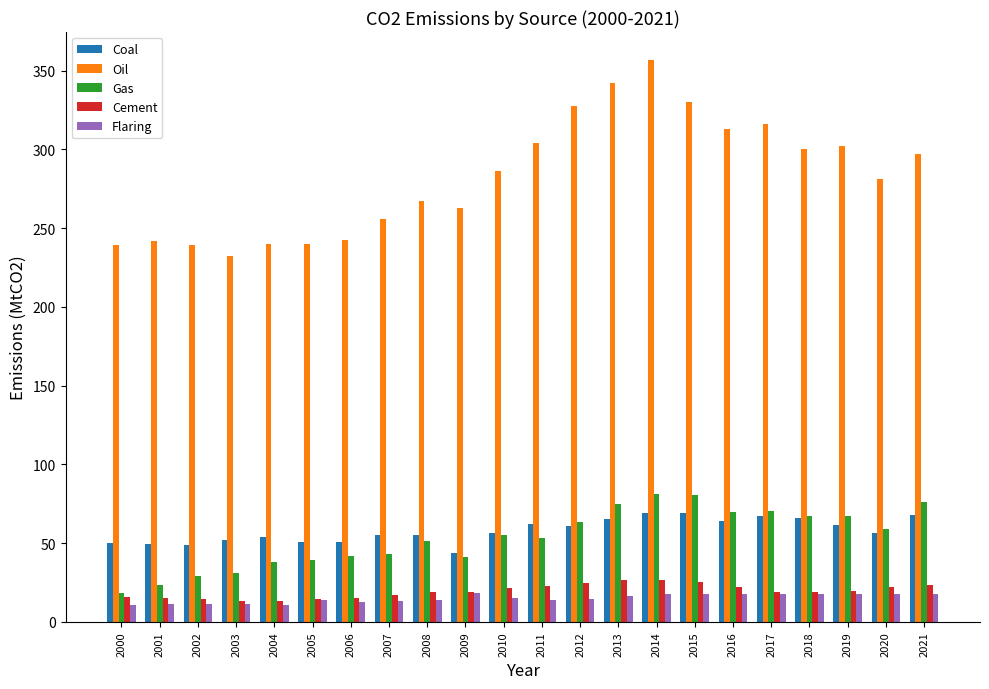

How many values in the Gas series exceed 55?

11